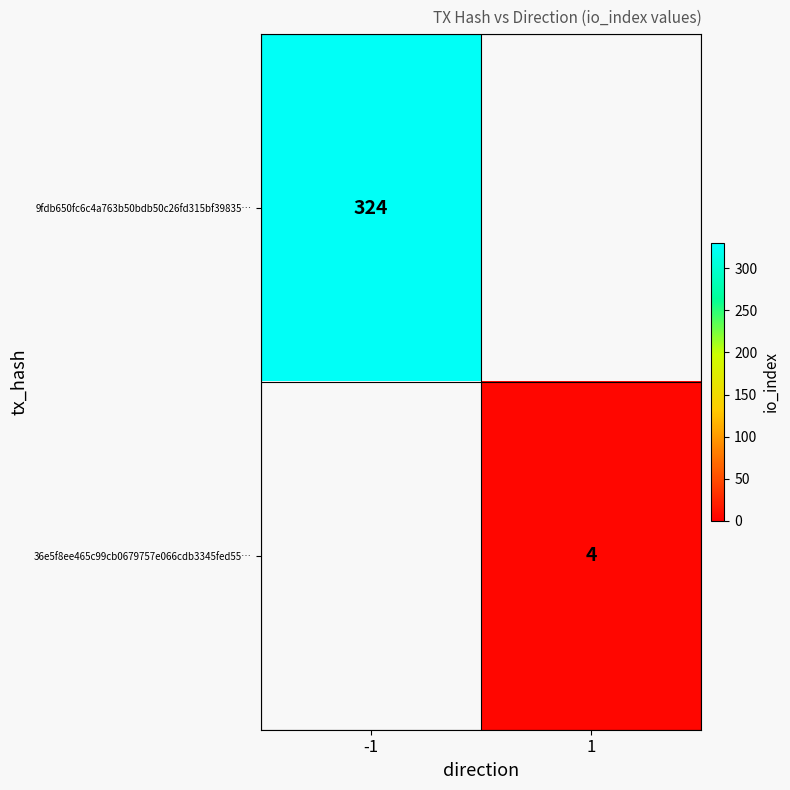

Is the value of 9fdb650fc6c4a763b50bdb50c26fd315bf39835… at -1 greater than the value of 36e5f8ee465c99cb0679757e066cdb3345fed55… at 1?

Yes